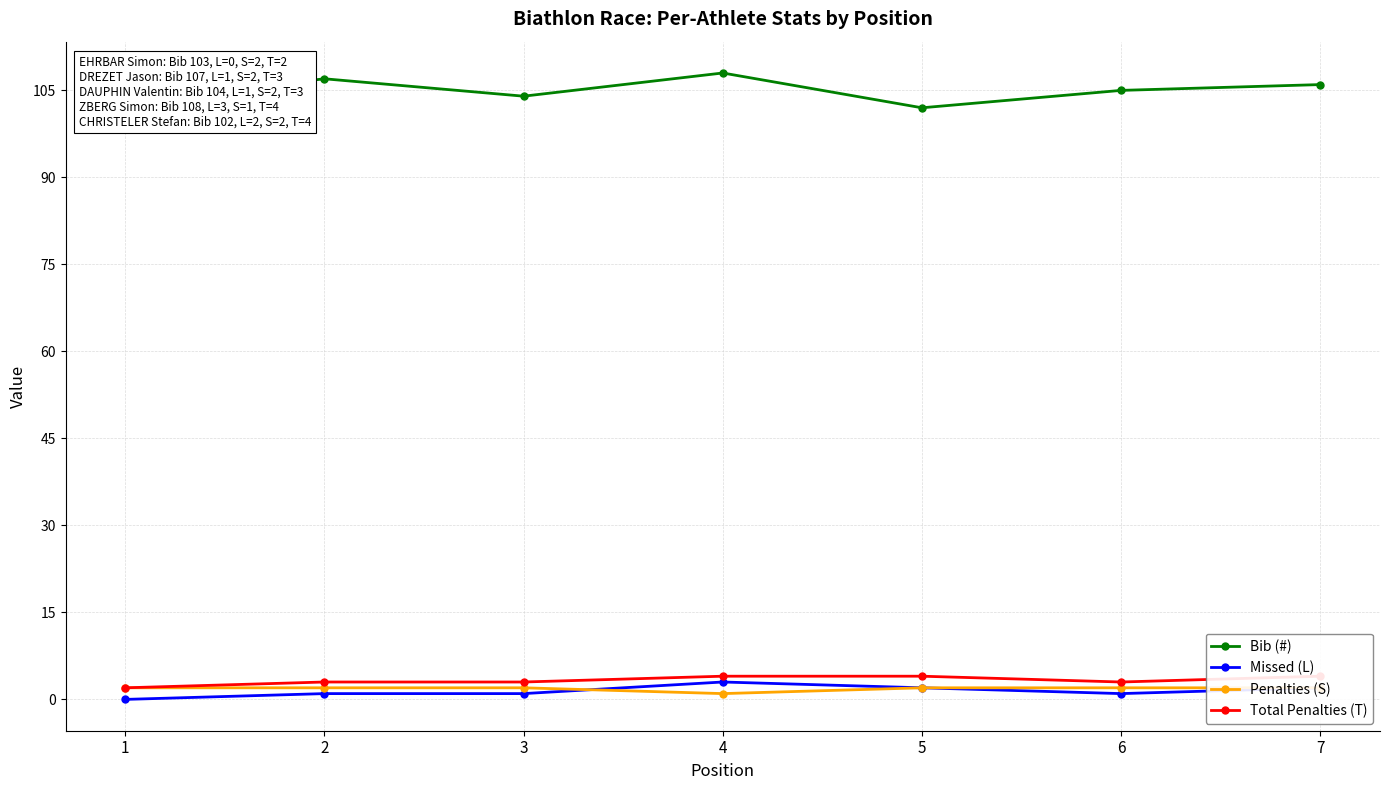

Which category has the highest value in the Total Penalties (T) series?

4